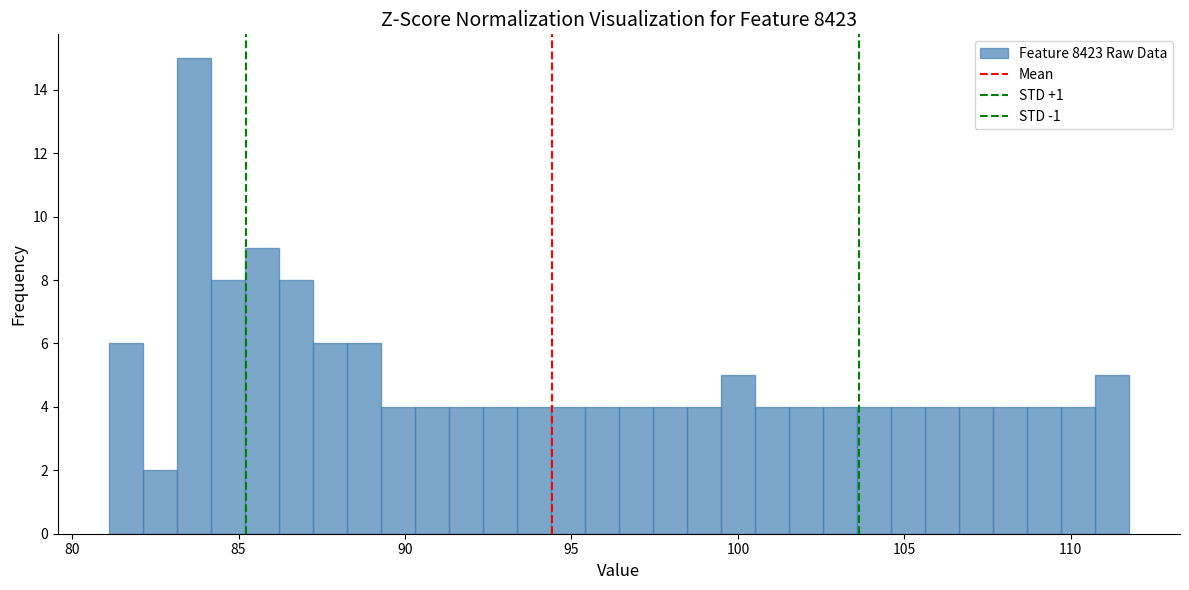

Read against the x-axis, roughly where is the centre of the tallest bar?

83.5